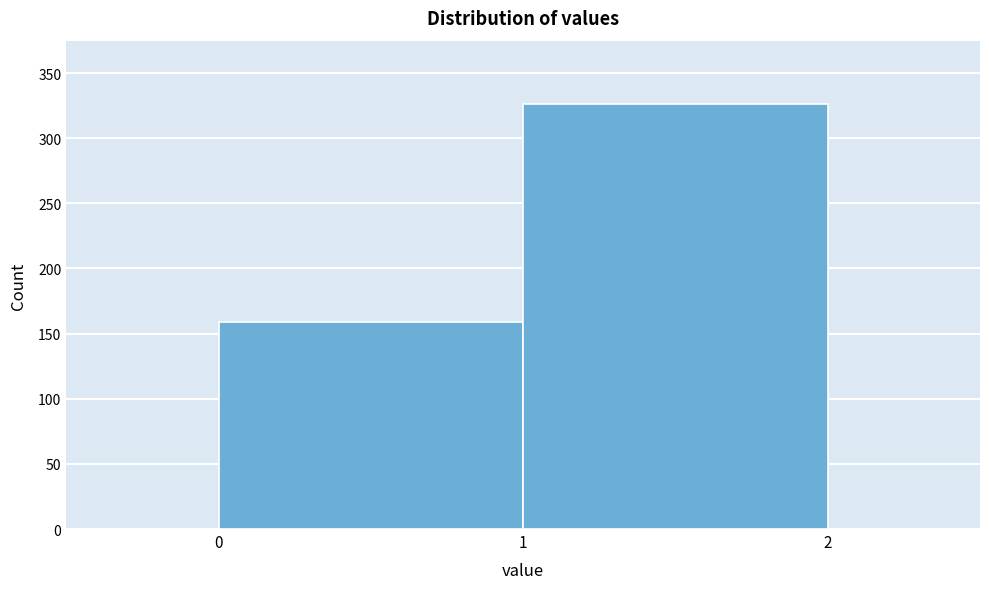

Reading left to right, list every bar in this chart as the range it spans on the x-axis followed by its height. The values are not printed on the chart, so give them approximately, as read against the axis.

0 to 1: 160
1 to 2: 325